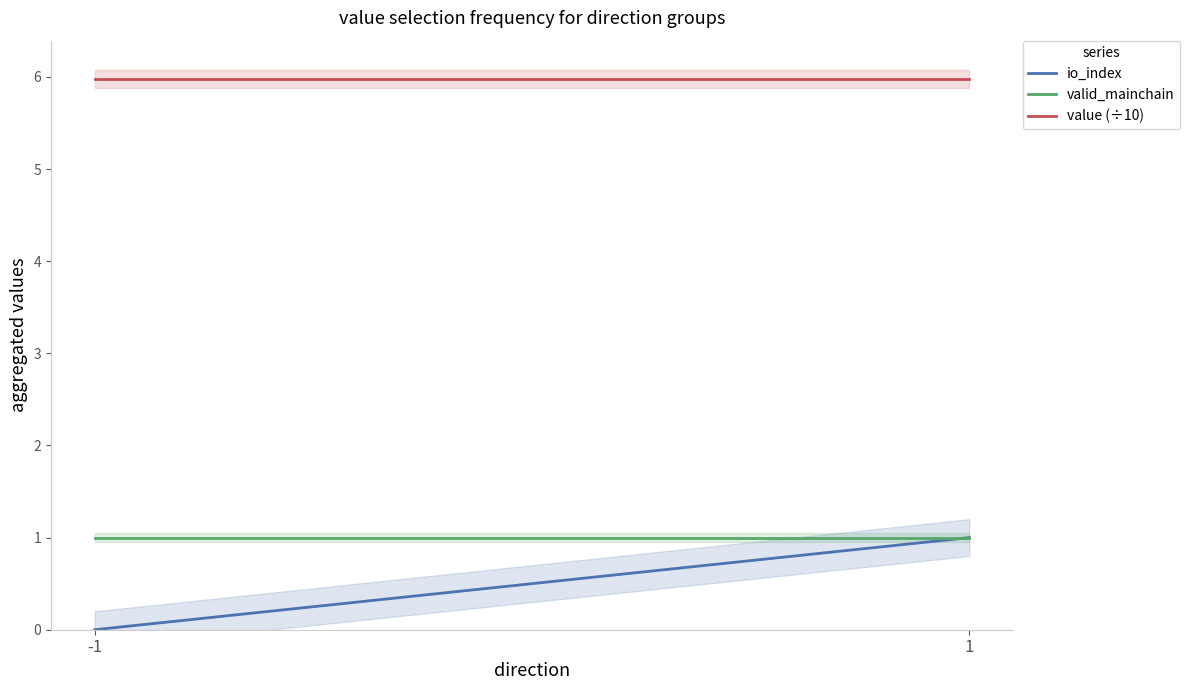

Read the io_index value at 1.

1.0